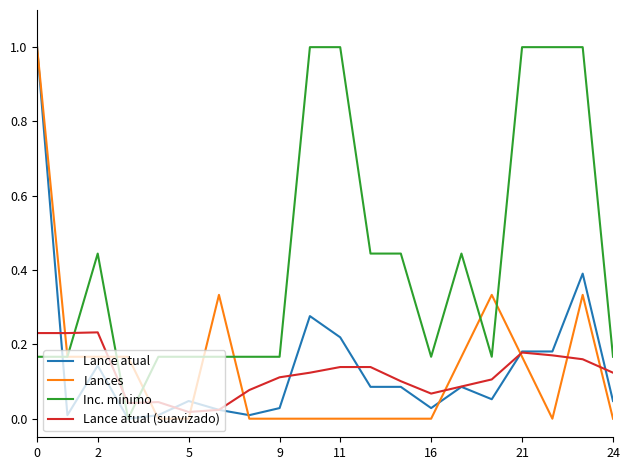

At how many categories does at least one series exceed 0?

20